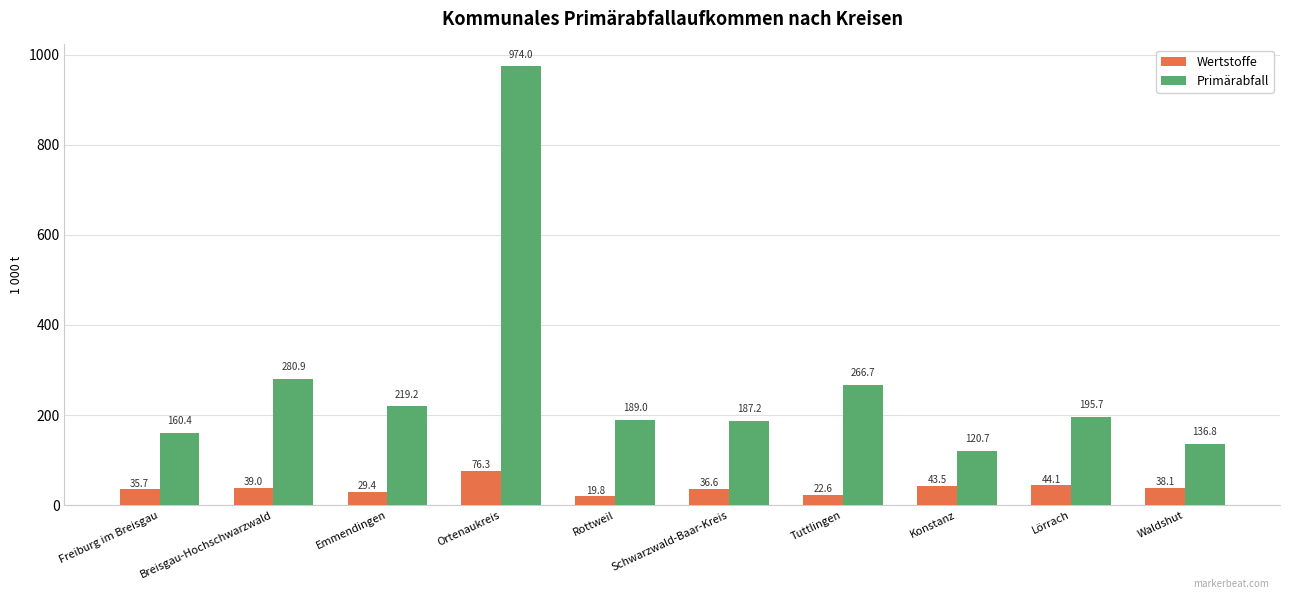

List the series in order of their overall mean, lowest first.

Wertstoffe, Primärabfall